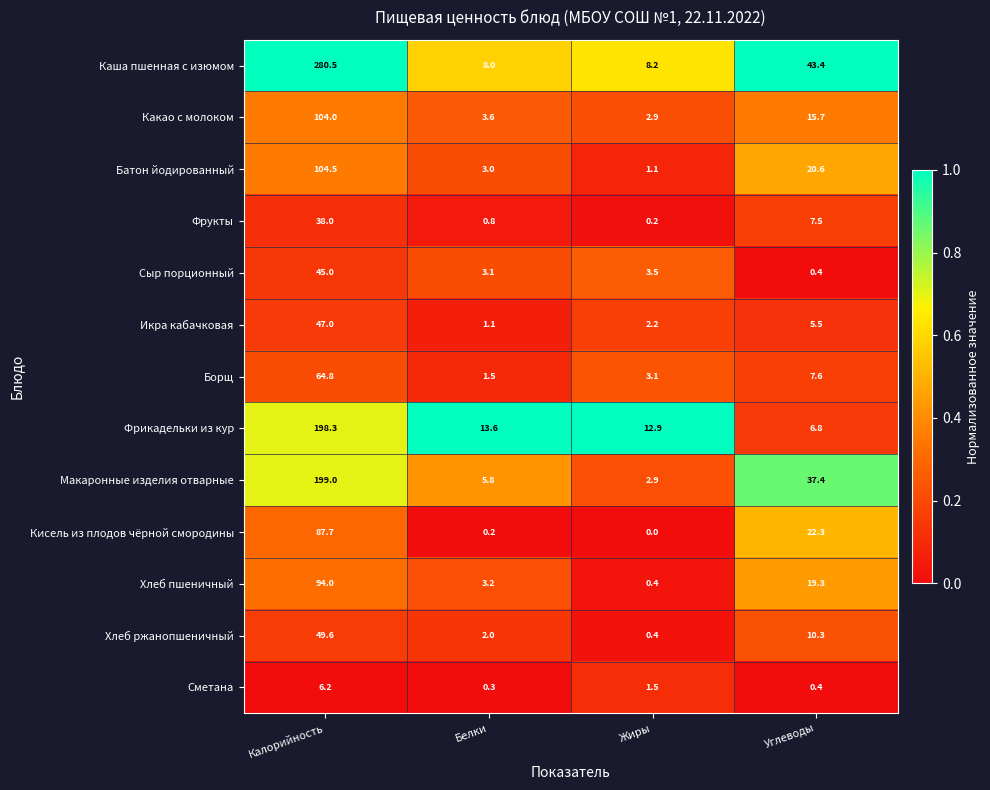

What is the difference between the highest and lowest values at Белки?

13.4